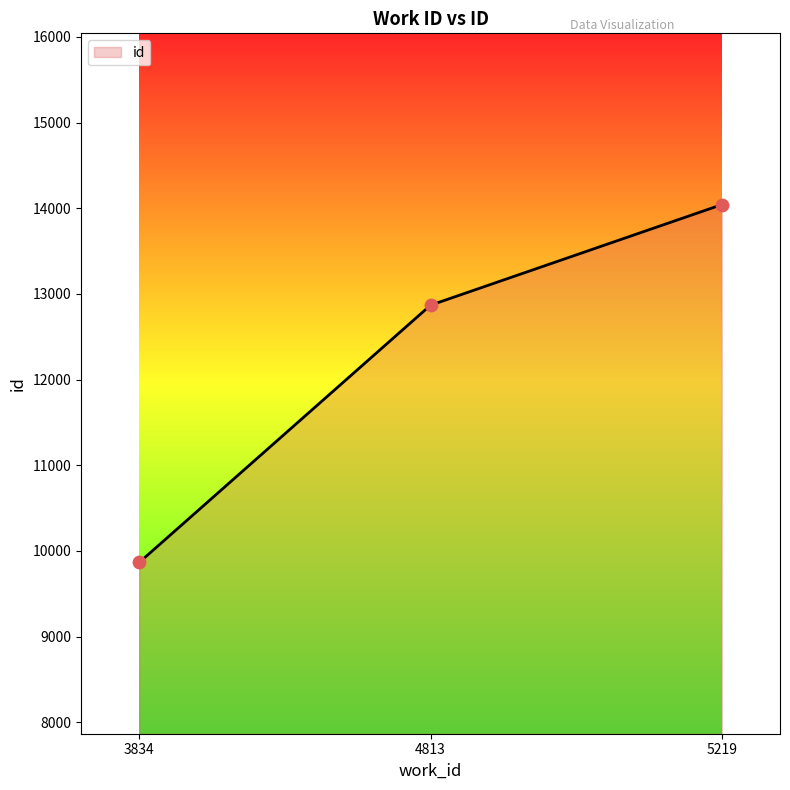

Which has a higher value, 5219 or 3834?

5219